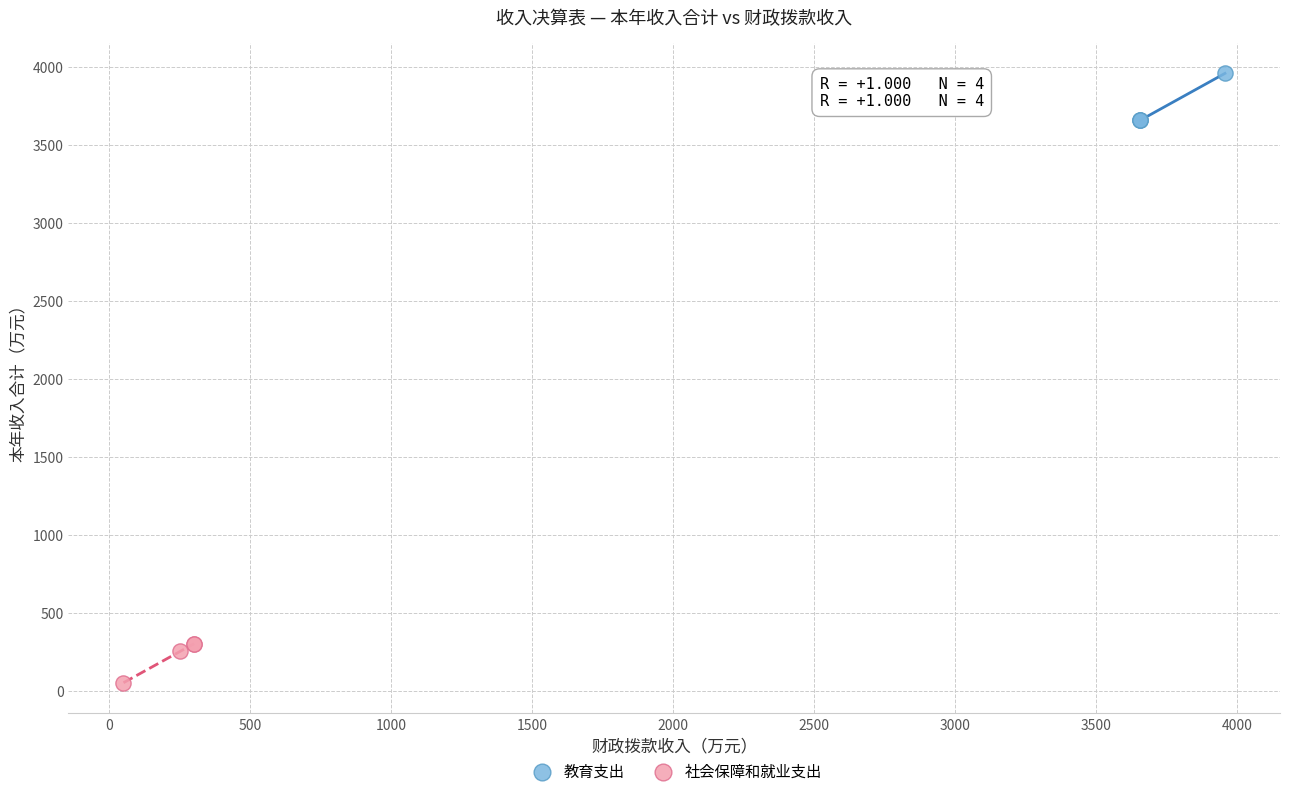

Which series has the largest Y range (max minus min)?

教育支出